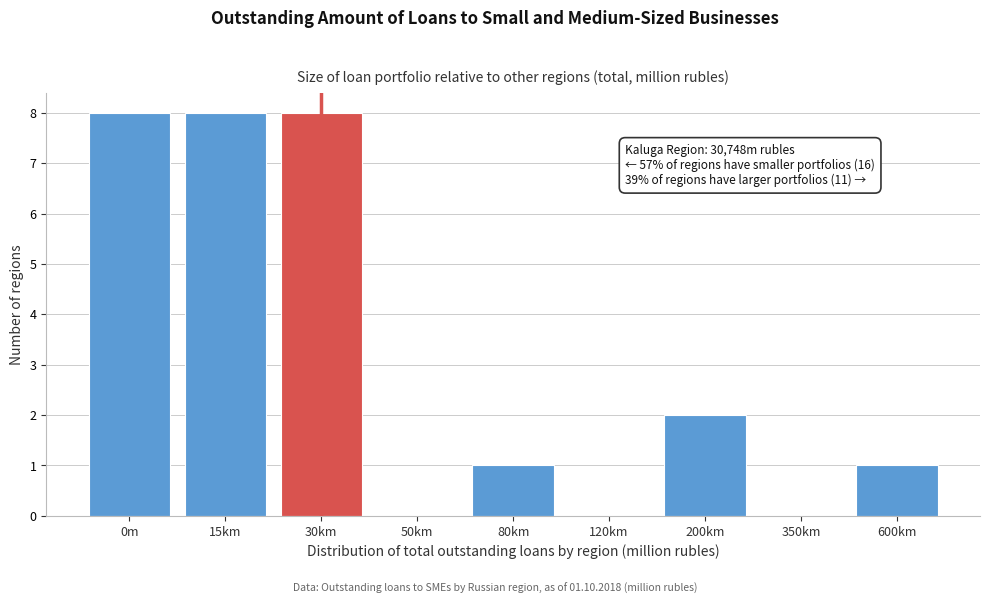

Reading left to right, transcribe all the data shown in this chart.

0m=8	15km=8	30km=8	50km=0	80km=1	120km=0	200km=2	350km=0	600km=1